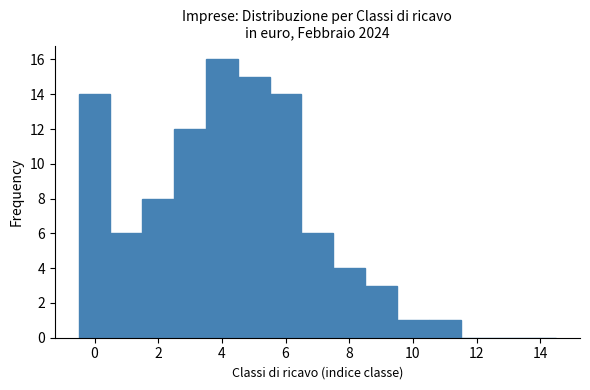

Over which range of the x-axis is the bar tallest?

3.5 to 4.5